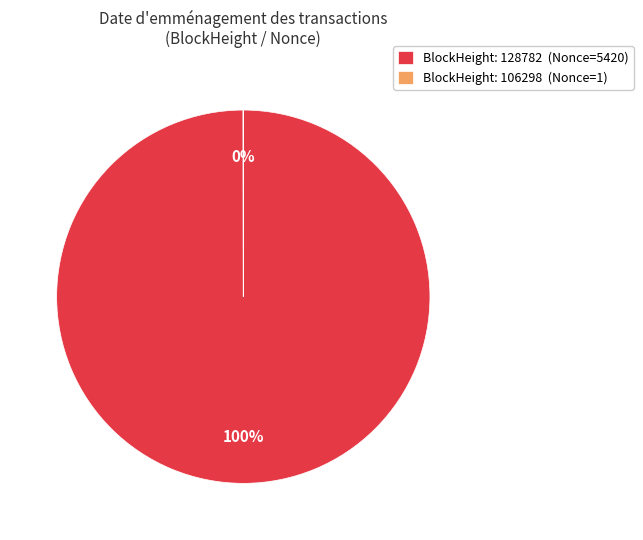

To the nearest percent, what is the average slice percentage?

50%